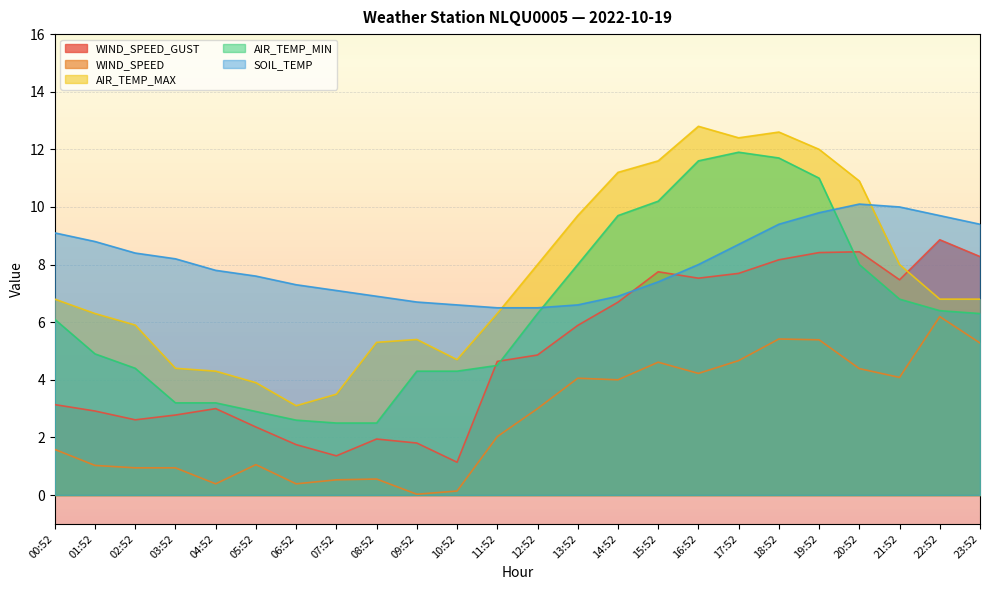

How many values in the WIND_SPEED_GUST series are below 4?

11